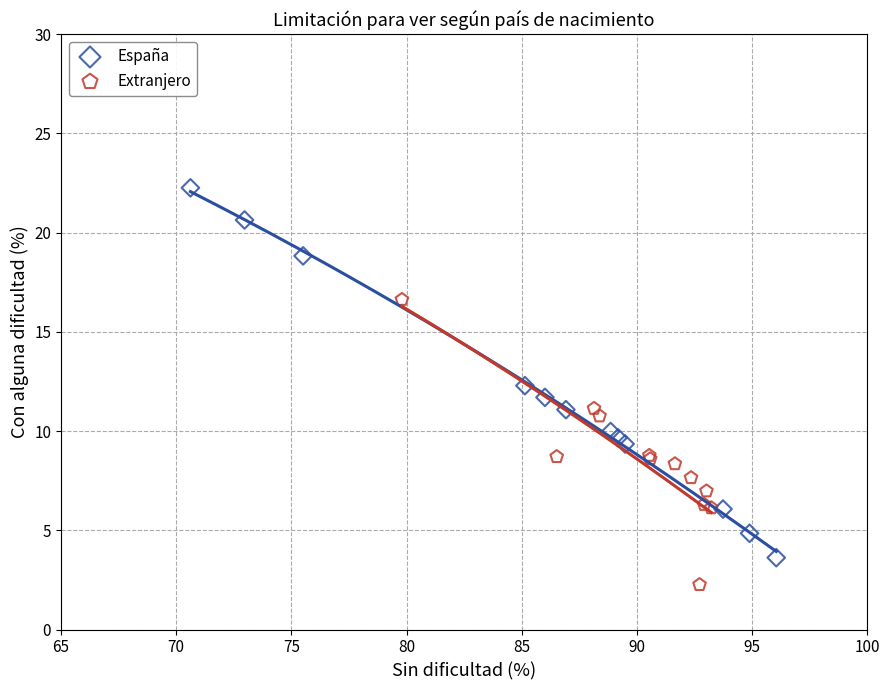

Which series reaches the minimum Y coordinate?

Extranjero